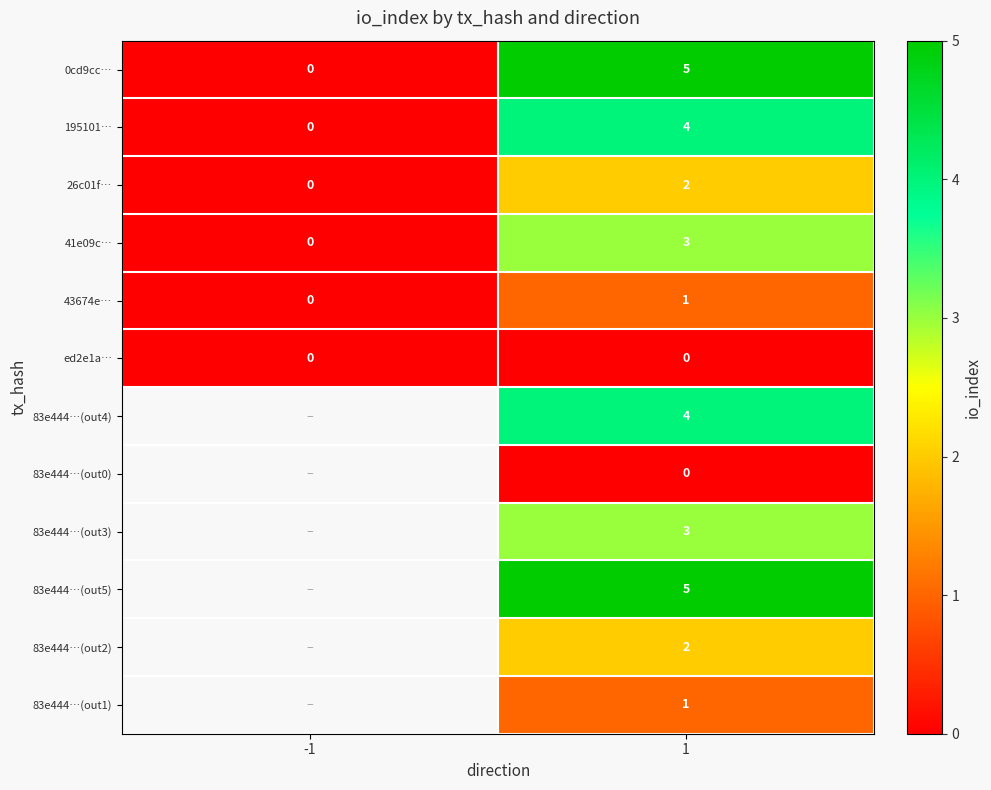

The 83e444…(out5) series shows 5 at 1. True or false?

True